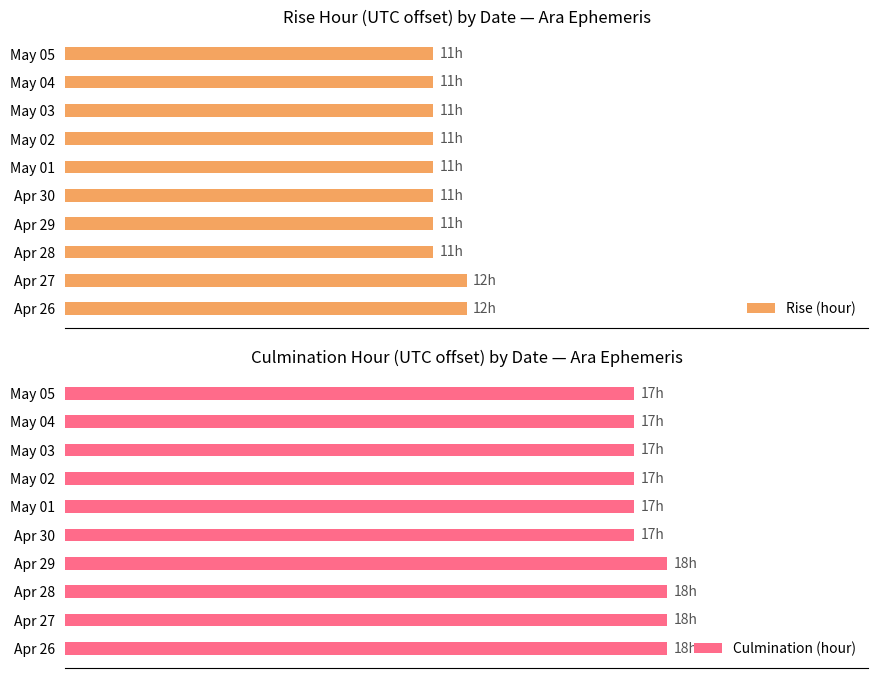

The Culmination (hour) series shows 30 at May 03. True or false?

False